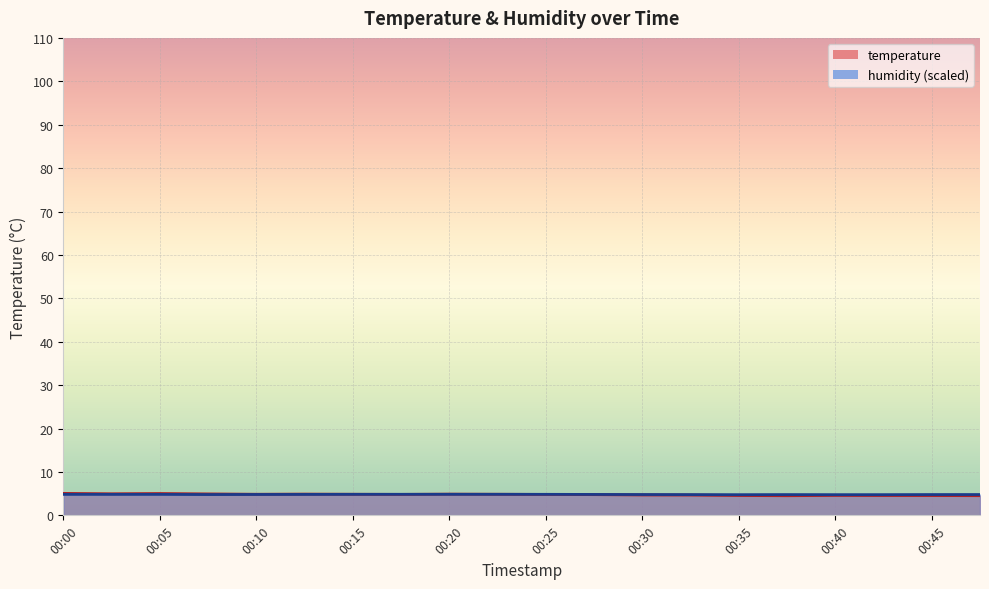

How many intersections are there between humidity and temperature?

3